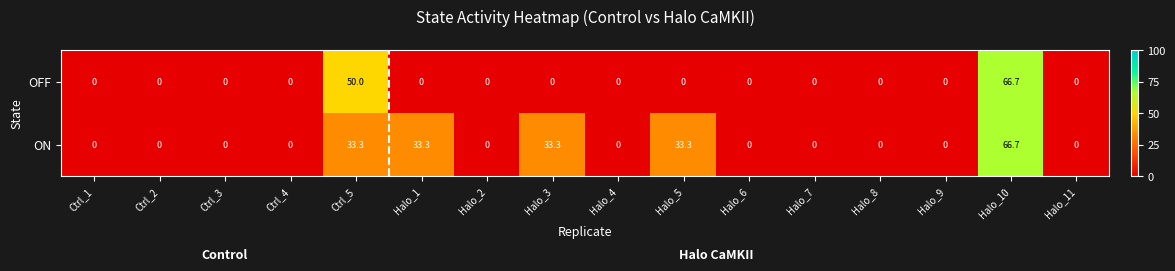

At which category is the sum across all series the highest?

Halo_10